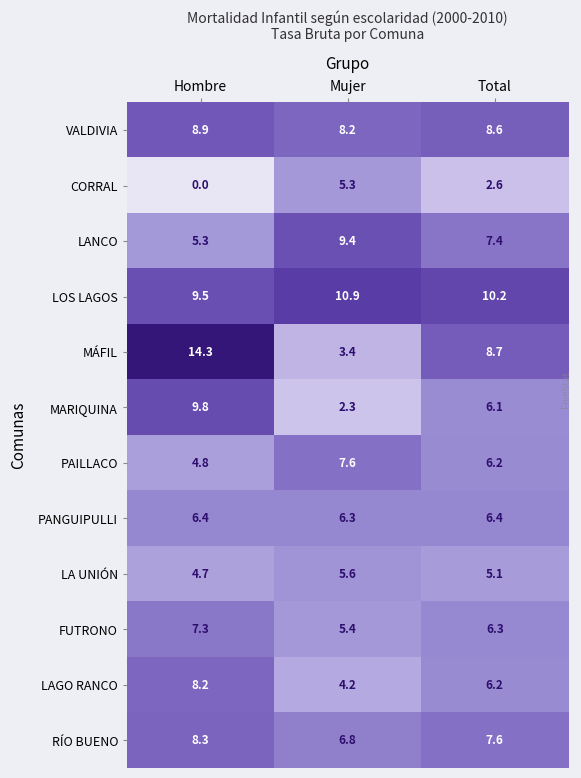

What is the difference between the maximum and minimum values in the LANCO series?

4.1